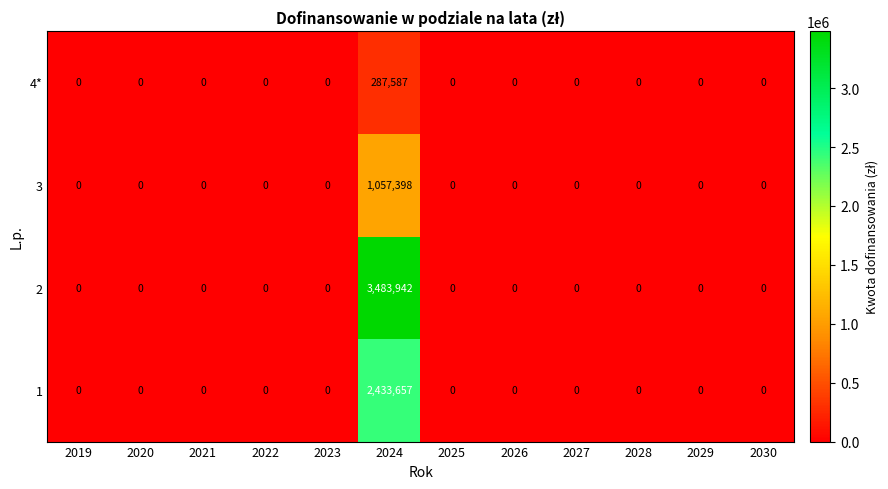

True or false: 1 has a value of 1609484 at 2022.

False